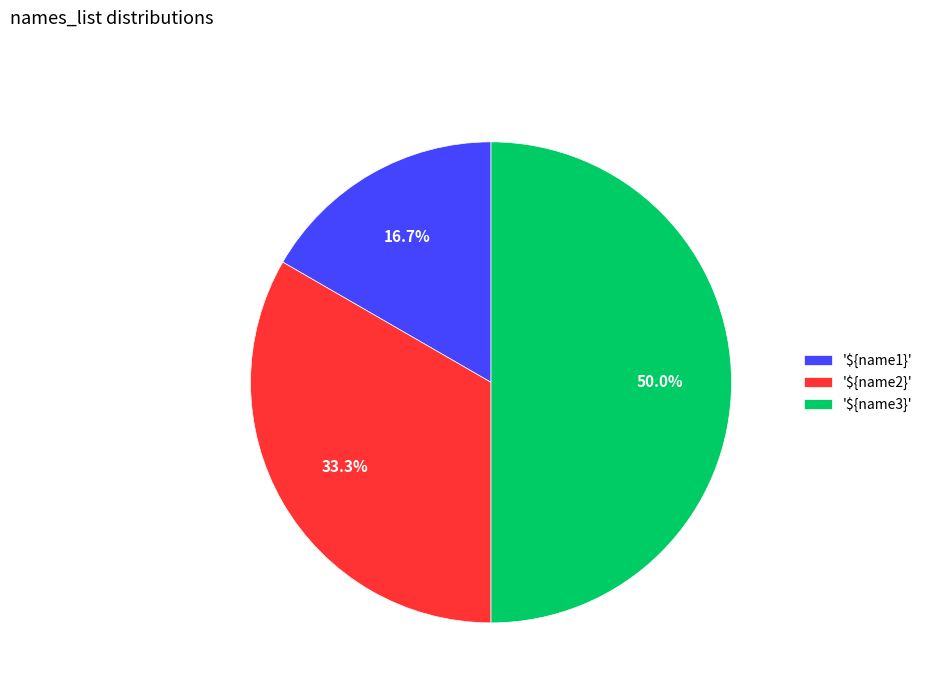

Which slice is the largest?

'${name3}'